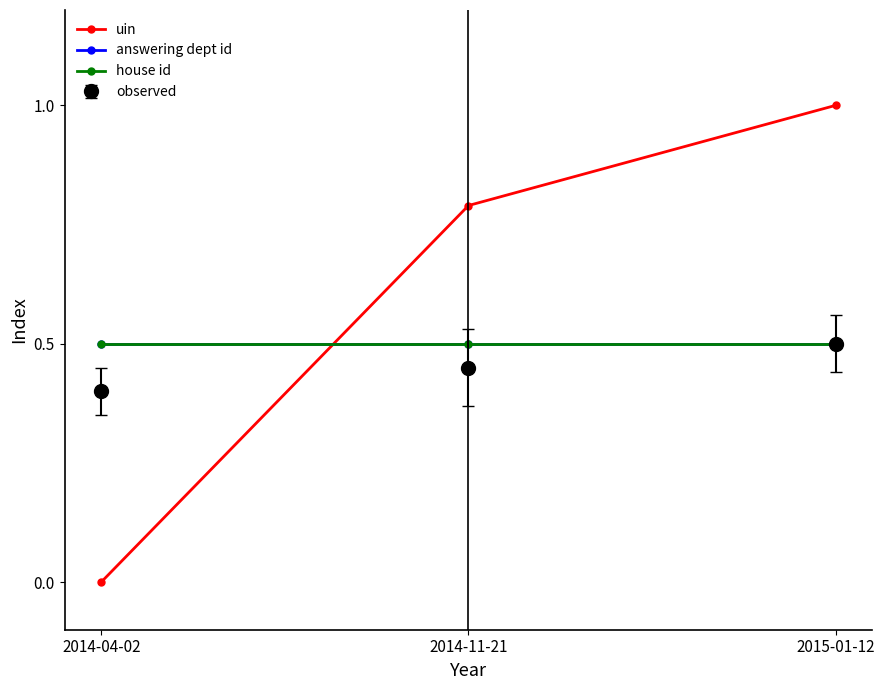

Is it true that house id equals 0.5 at 2014-04-02?

True